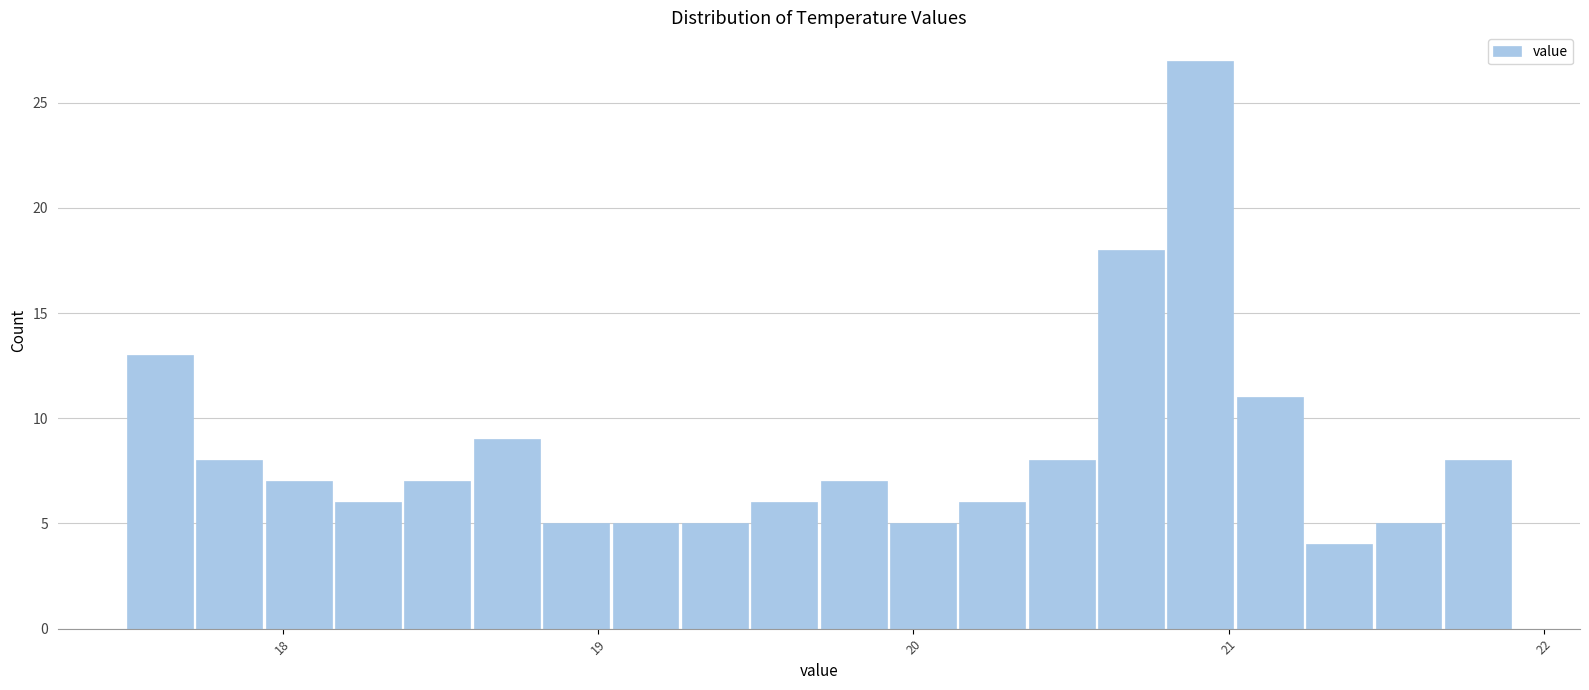

Around what value on the x-axis is the tallest bar? Give the approximate position of its centre, as read against the axis.

20.9